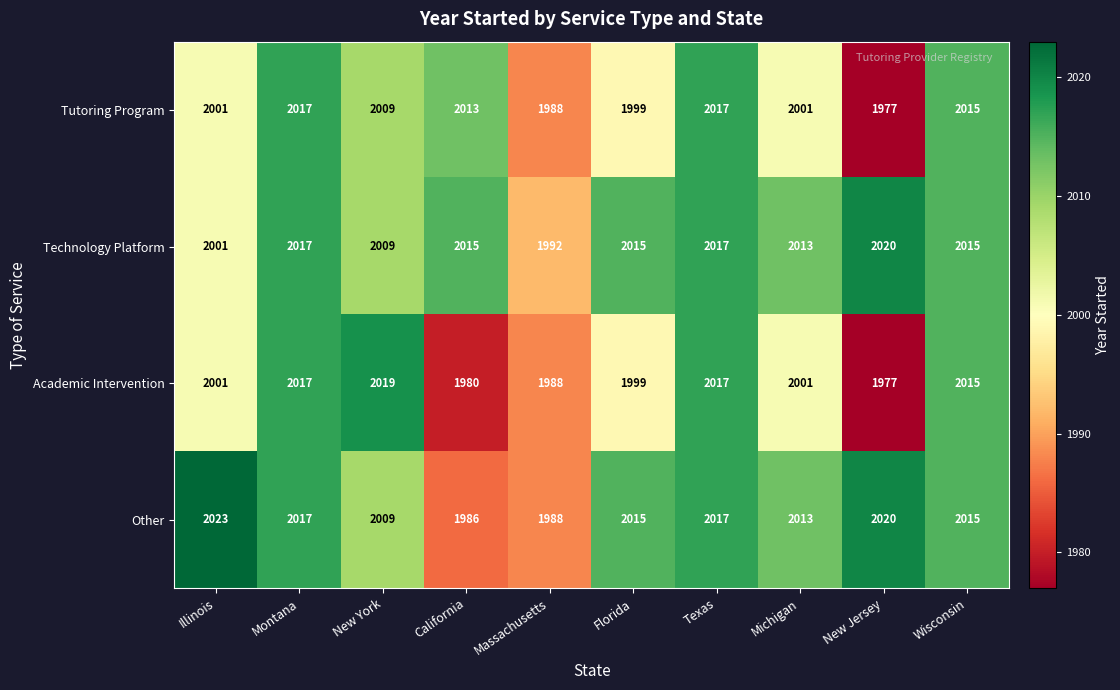

How many data points does each series have?

10